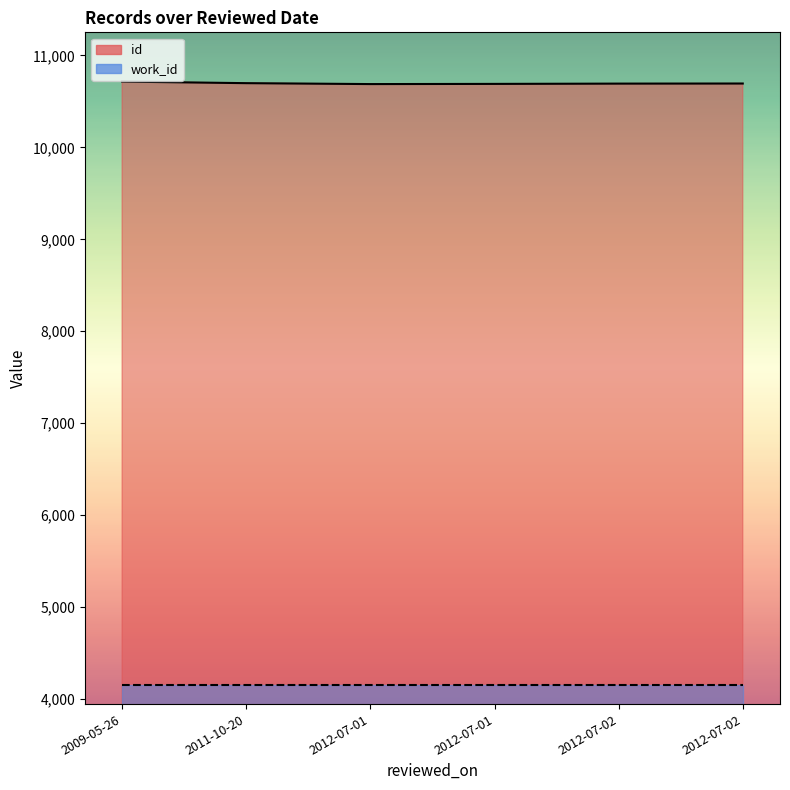

What is the smallest value displayed?

4153